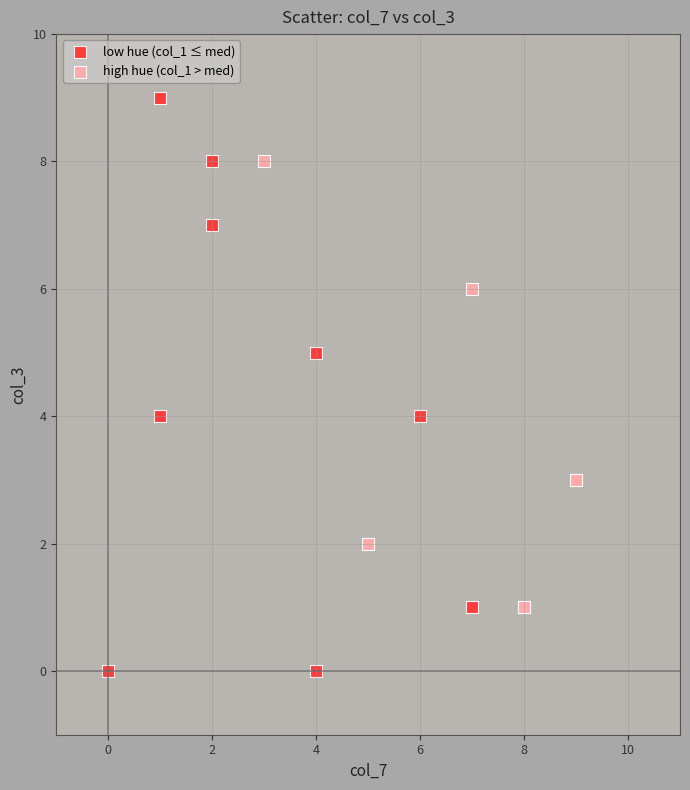

What are all the series names shown in the legend?

low hue (col_1 ≤ med), high hue (col_1 > med)